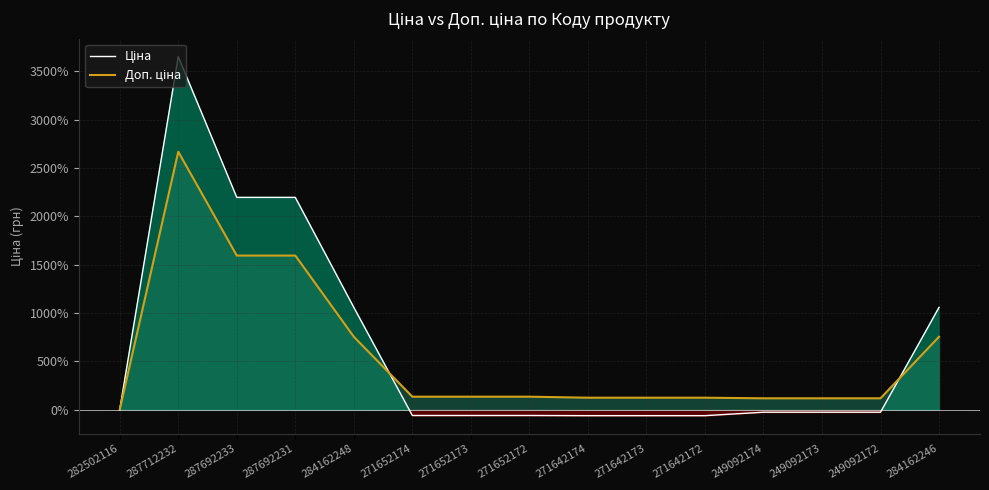

What is the label of the 14th point from the right?

287712232